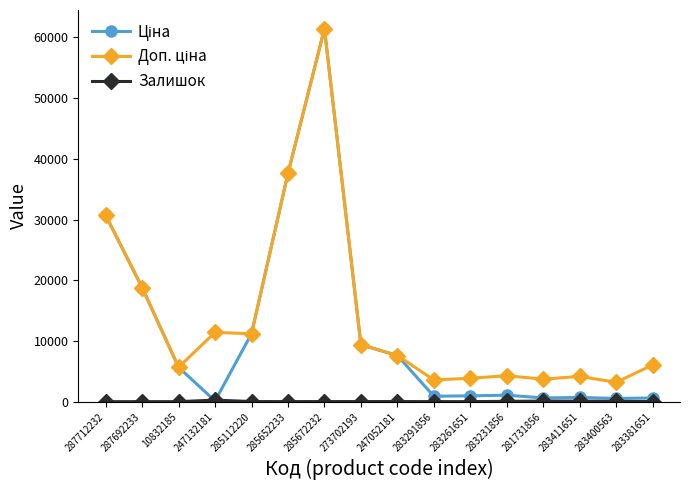

At which category is the sum across all series the highest?

285672232